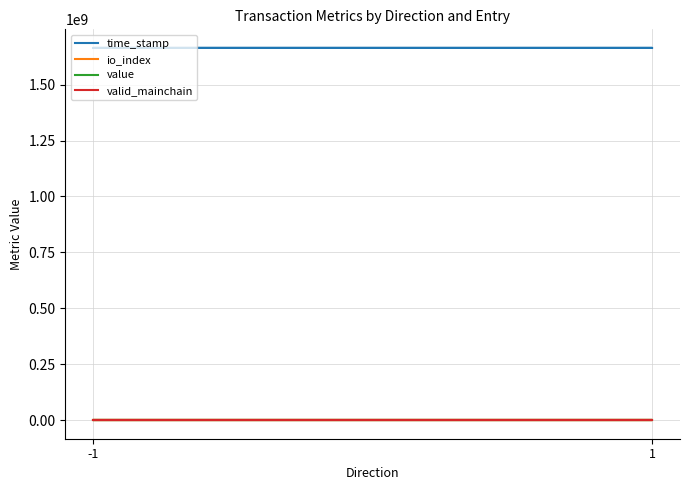

What is the value of the valid_mainchain point at the 1st from the left?

1.0